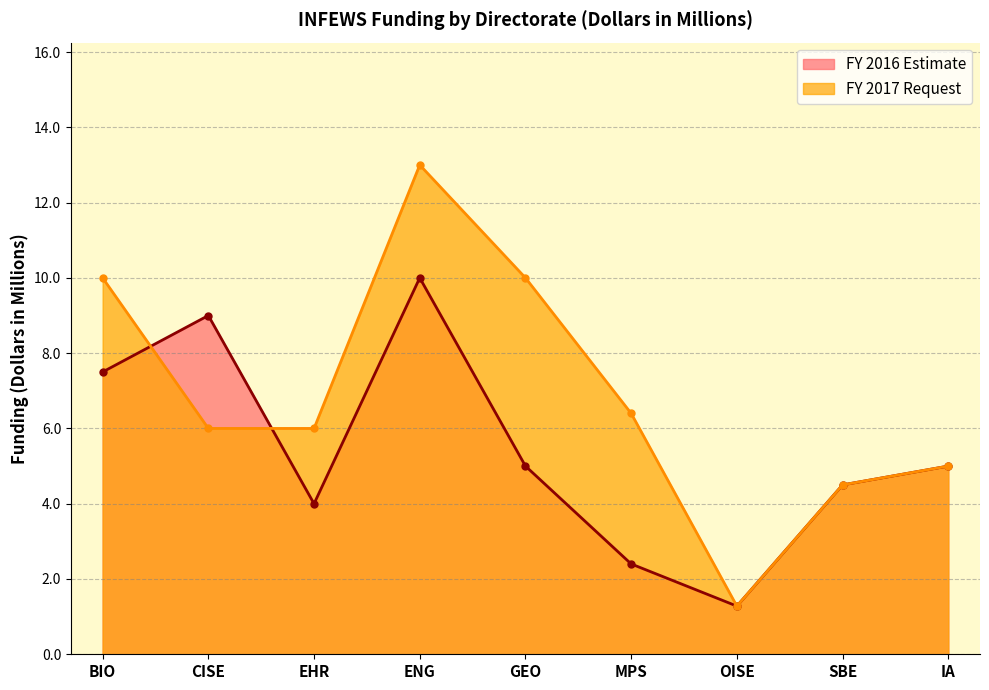

What is the value of the FY 2017 Request point at the 3rd from the left?

6.0